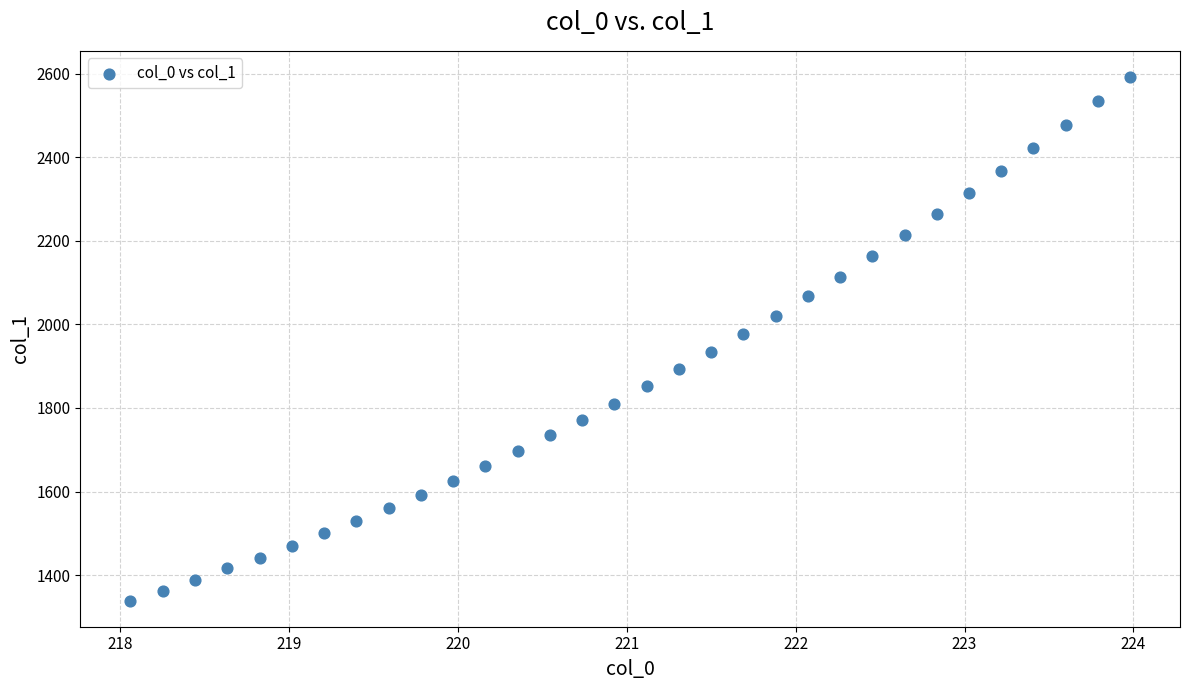

What is the range of Y values (max minus min)?

1252.9